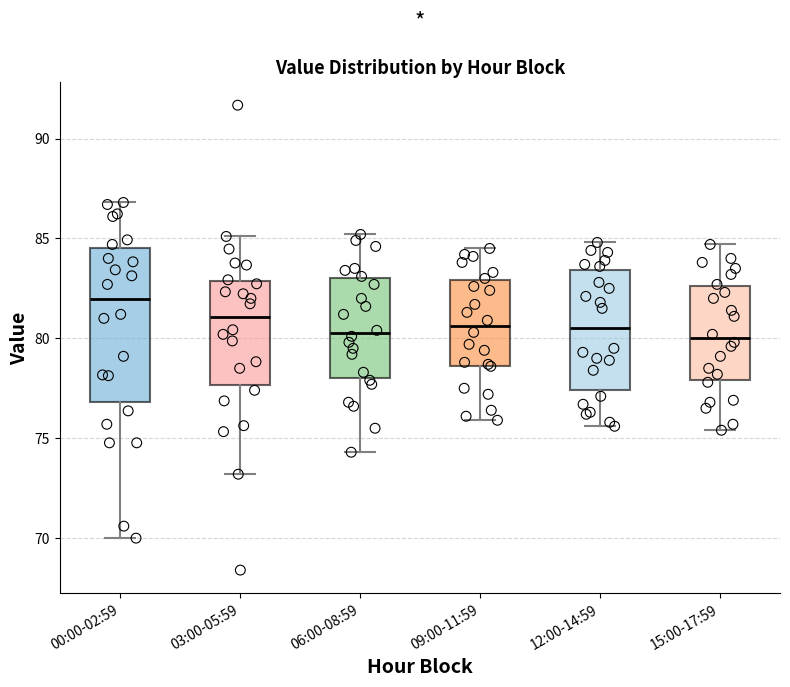

Where does the upper whisker of the box for 00:00-02:59 end on the y-axis? The values are not printed on the chart, so give them approximately, as read against the axis.

87.0